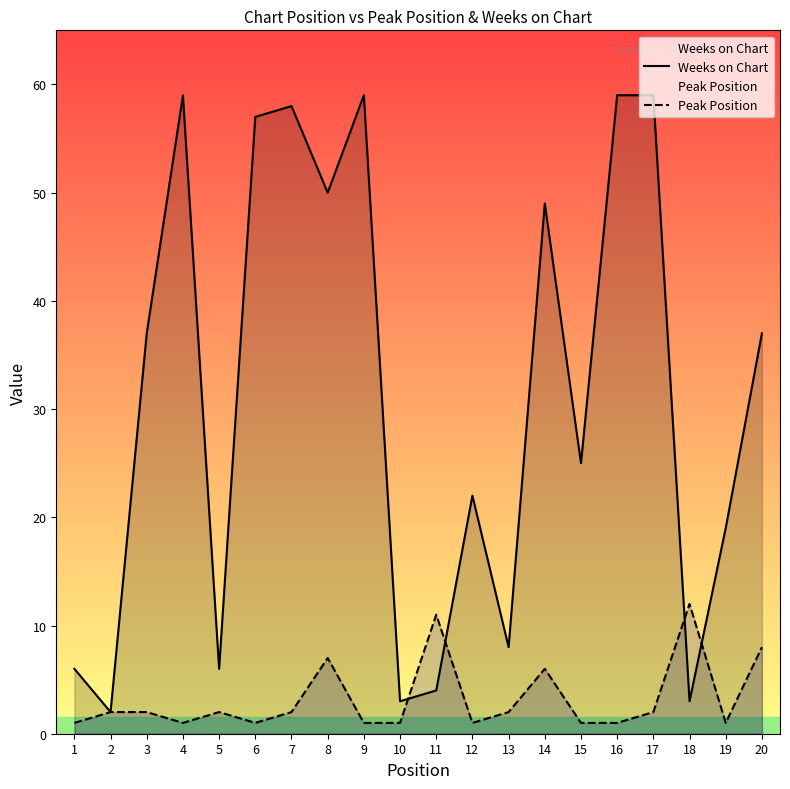

How many lines are shown in the chart?

2